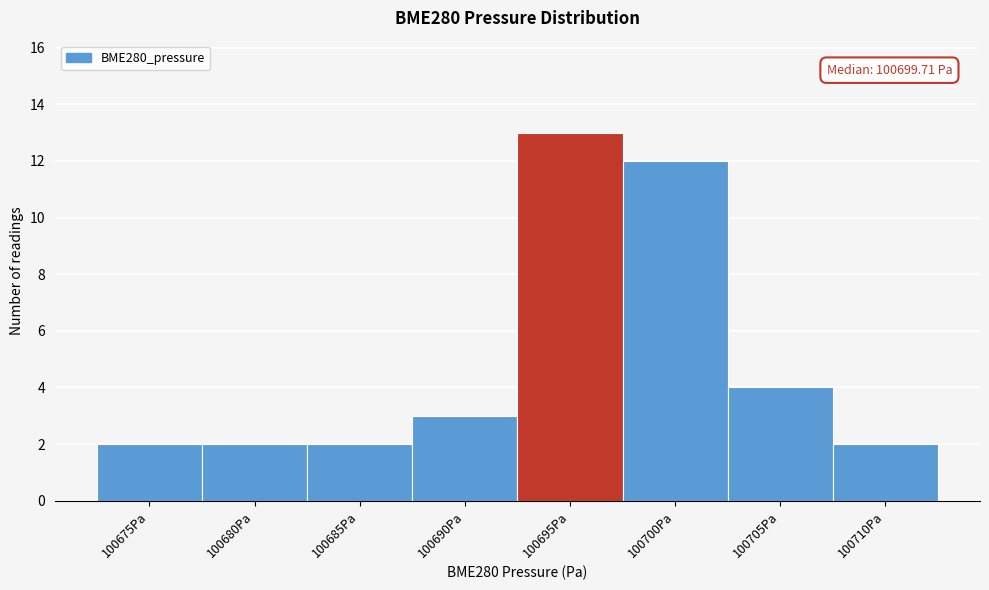

Reading right to left, transcribe all the data shown in this chart.

2	4	12	13	3	2	2	2